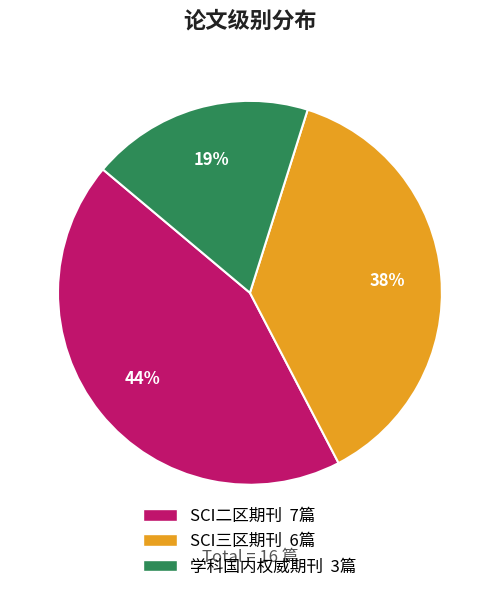

Between SCI二区期刊 and 学科国内权威期刊, which is larger?

SCI二区期刊